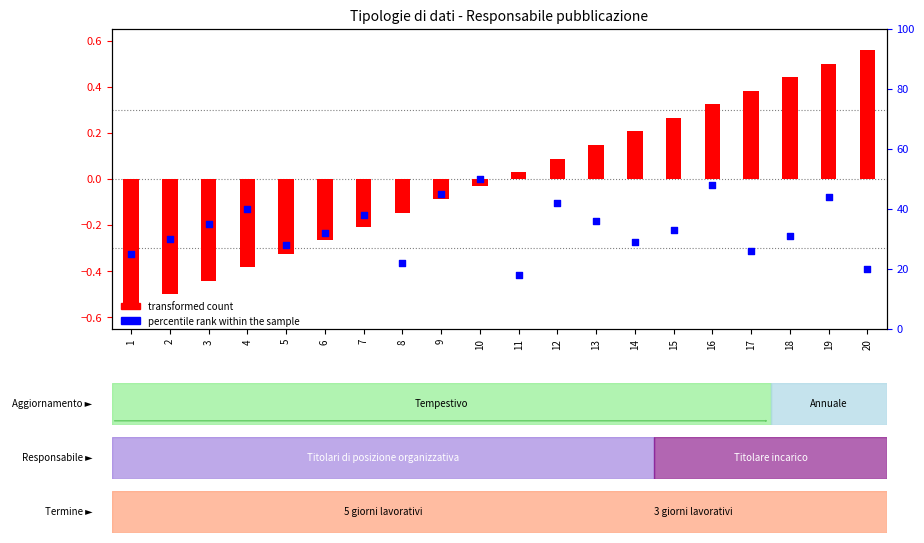

Which series reaches the maximum Y coordinate?

percentile rank within the sample